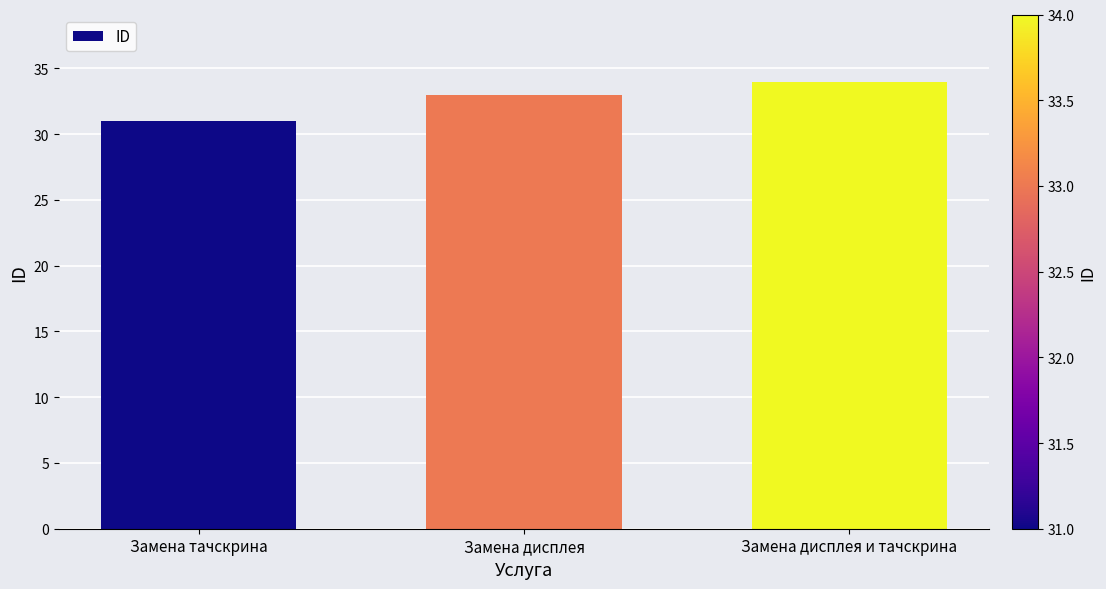

Reading left to right, extract all data points from this chart.

Замена тачскрина=31	Замена дисплея=33	Замена дисплея и тачскрина=34